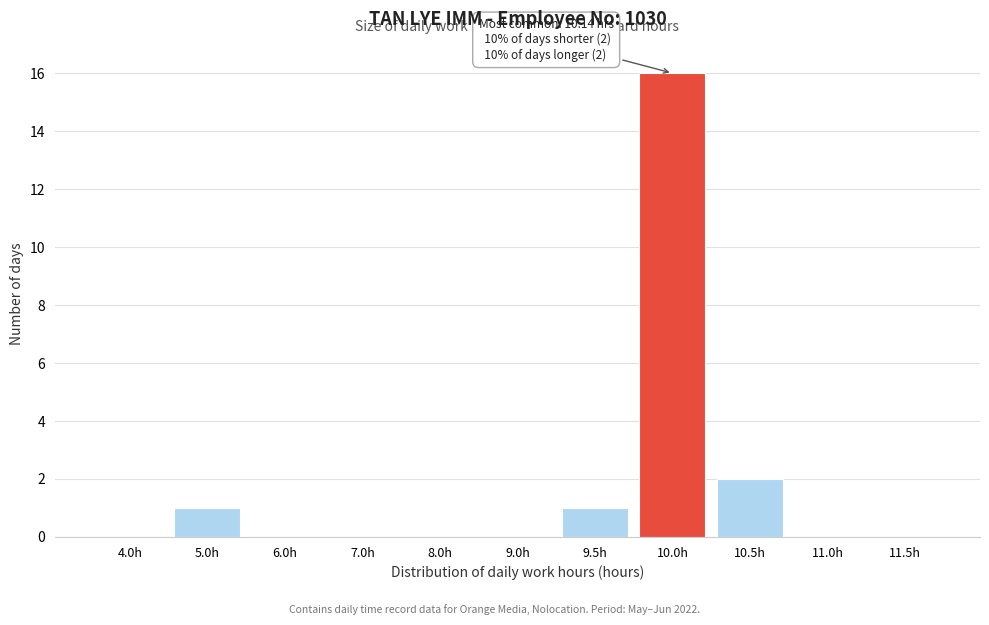

Reading left to right, what are all the values shown in this chart?

4.0h=0	5.0h=1	6.0h=0	7.0h=0	8.0h=0	9.0h=0	9.5h=1	10.0h=16	10.5h=2	11.0h=0	11.5h=0